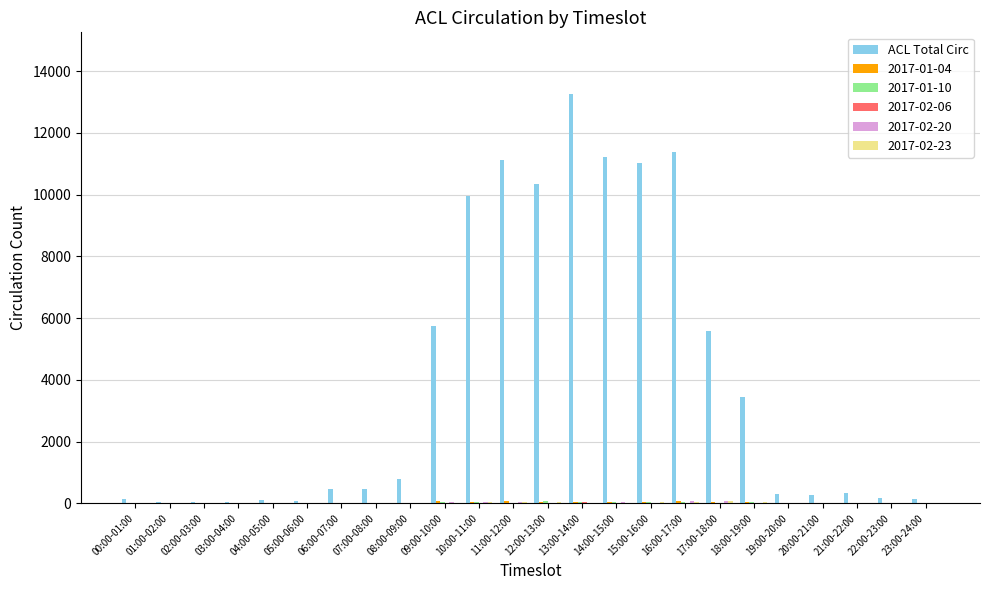

The ACL Total Circ series shows 17433 at 15:00-16:00. True or false?

False